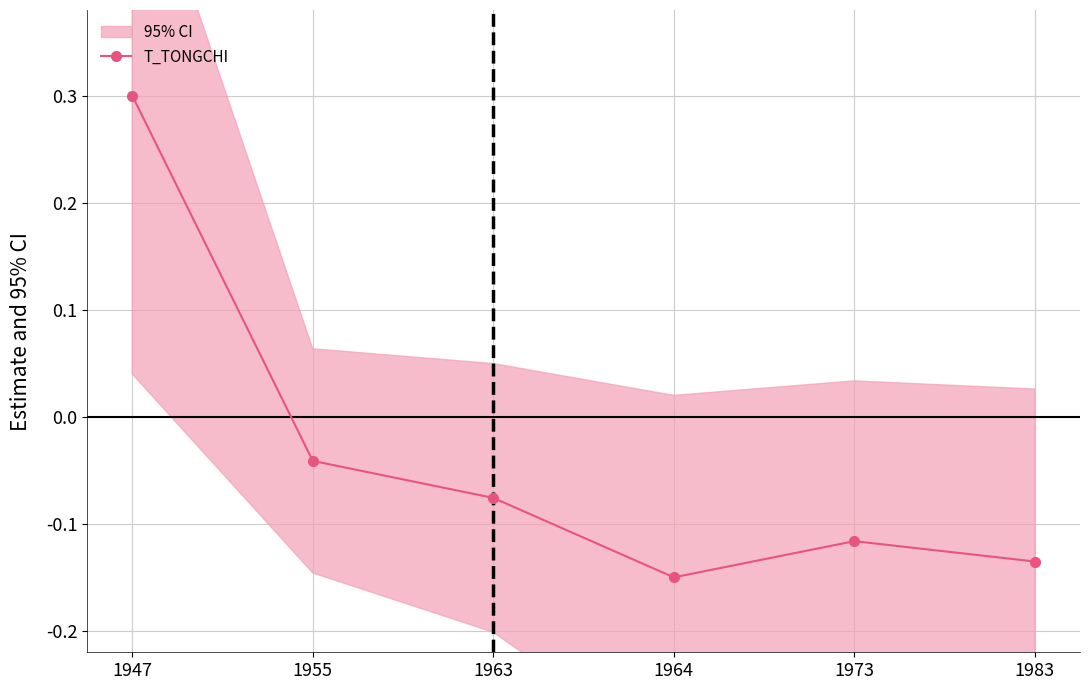

Reading left to right, transcribe all the data shown in this chart.

1947=0.3	1955=-0.0	1963=-0.1	1964=-0.1	1973=-0.1	1983=-0.1